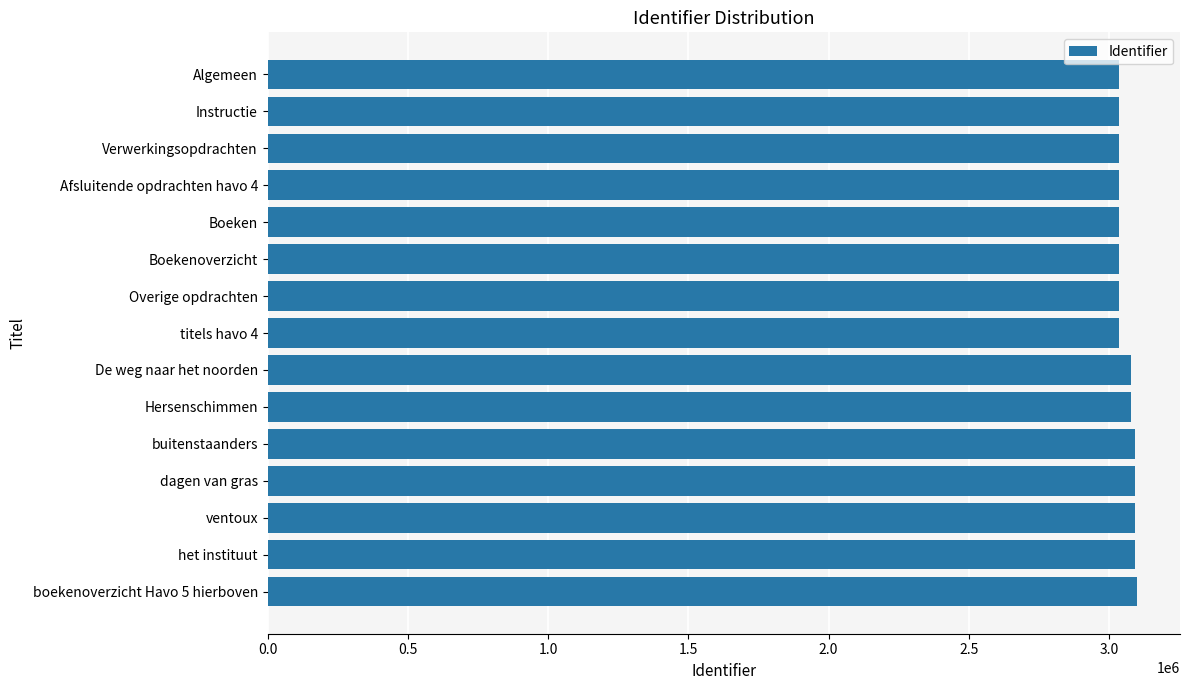

The value at ventoux is 5395168. True or false?

False